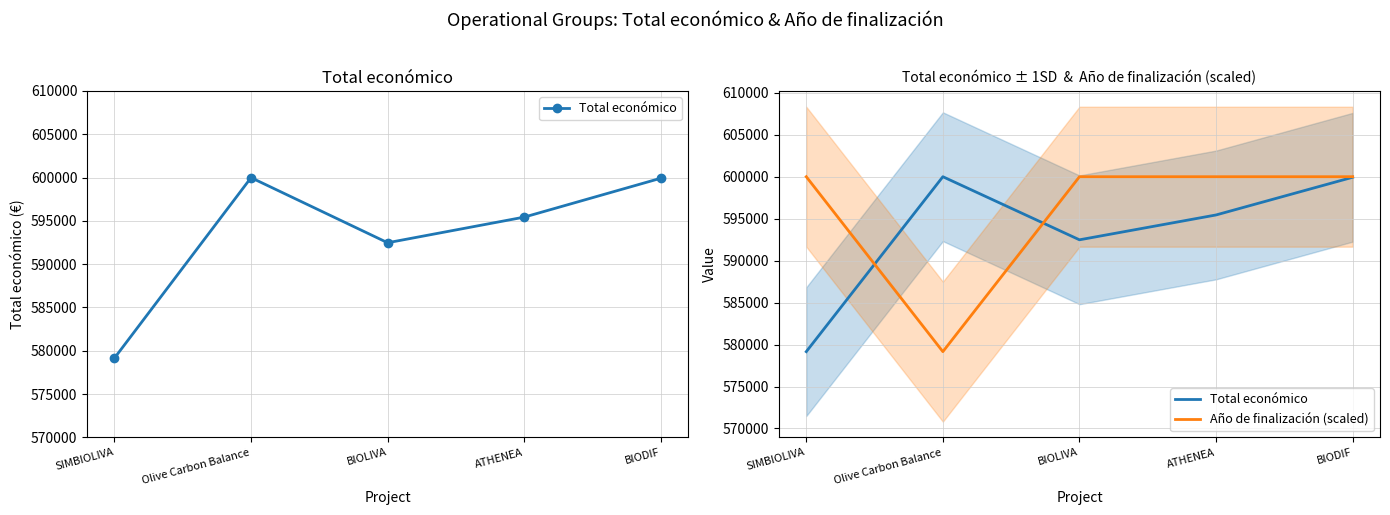

At which label is Total económico closest to 589572?

BIOLIVA